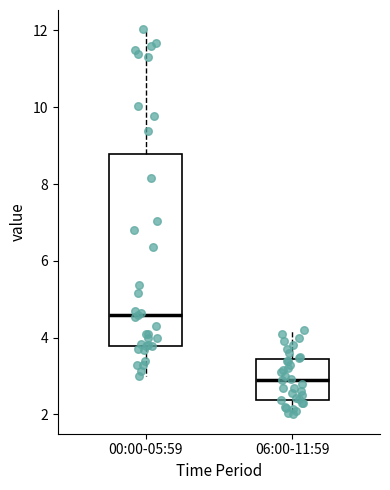

Reading left to right, transcribe this box plot: for each box, give where its median line is, the range the box spans, and where its two whiskers end, as read against the y-axis. The values are not printed on the chart, so give them approximately, as read against the axis.

00:00-05:59: median 4.6, box 3.8 to 8.8, whiskers 3.0 to 12.0
06:00-11:59: median 3.0, box 2.4 to 3.4, whiskers 2.0 to 4.2